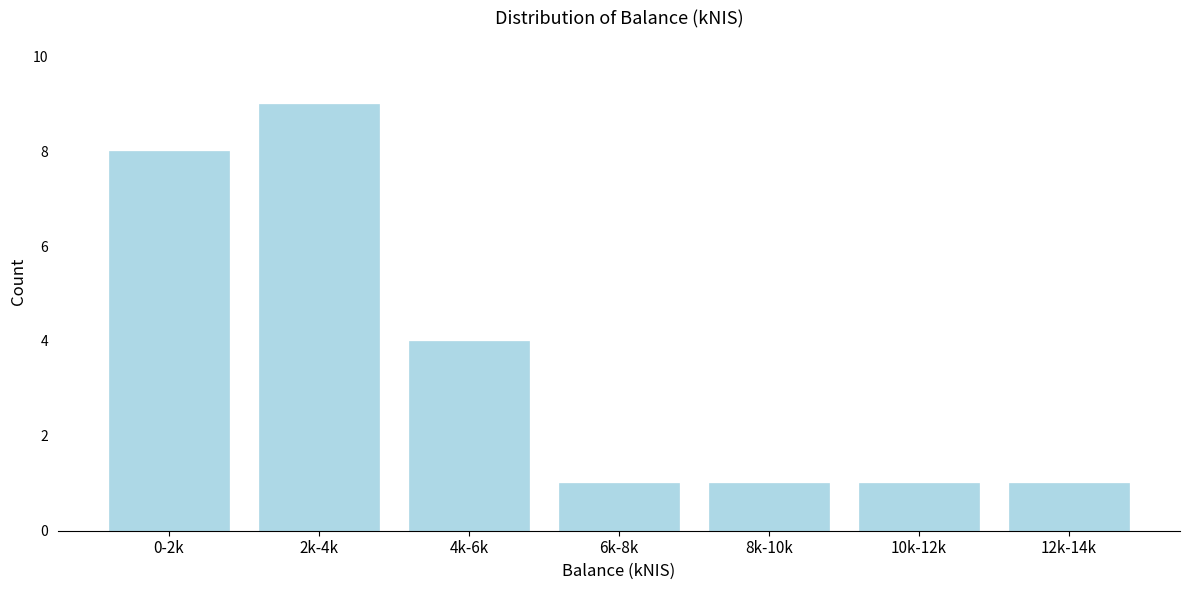

Reading right to left, transcribe all the data shown in this chart.

12k-14k=1	10k-12k=1	8k-10k=1	6k-8k=1	4k-6k=4	2k-4k=9	0-2k=8